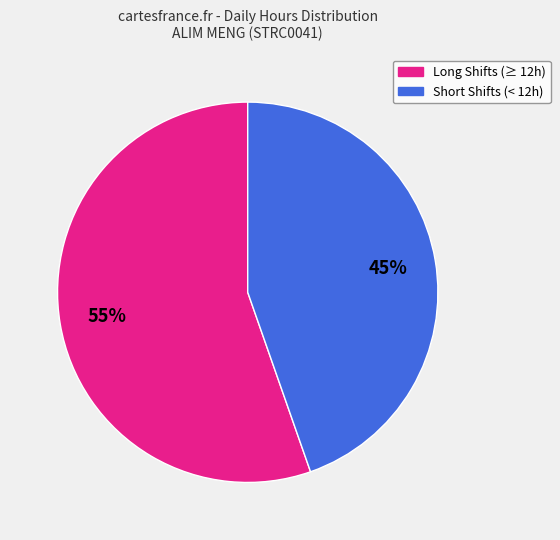

Is there any slice that represents more than half of the pie?

Yes